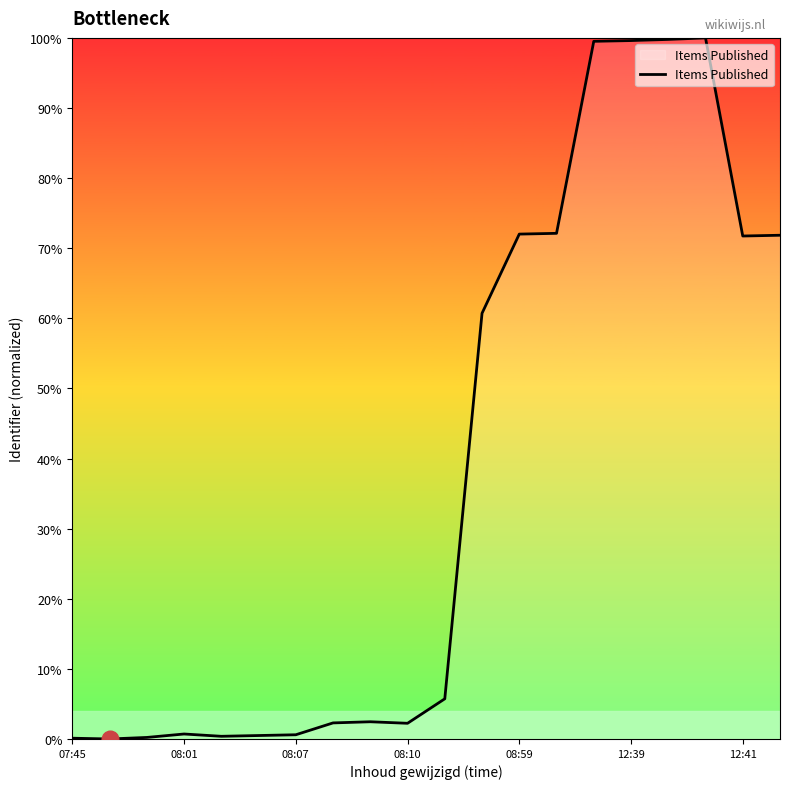

What is the difference between the maximum and minimum values?

100.0